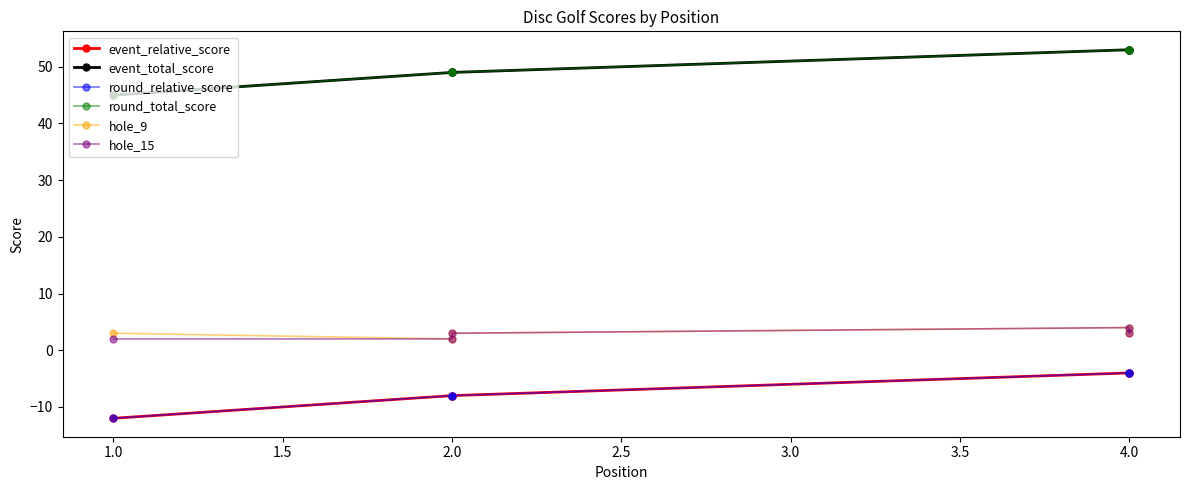

What is the difference between the maximum and minimum values in the round_total_score series?

8